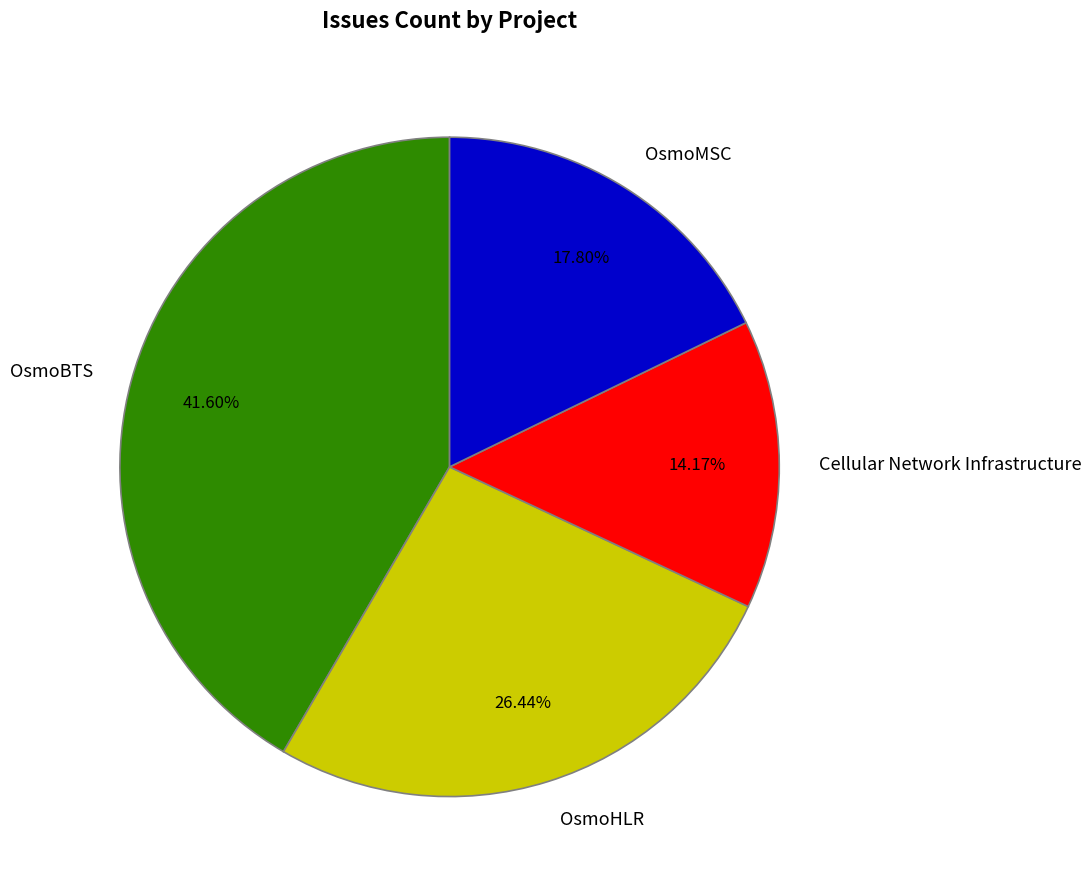

Which slice is the smallest?

Cellular Network Infrastructure